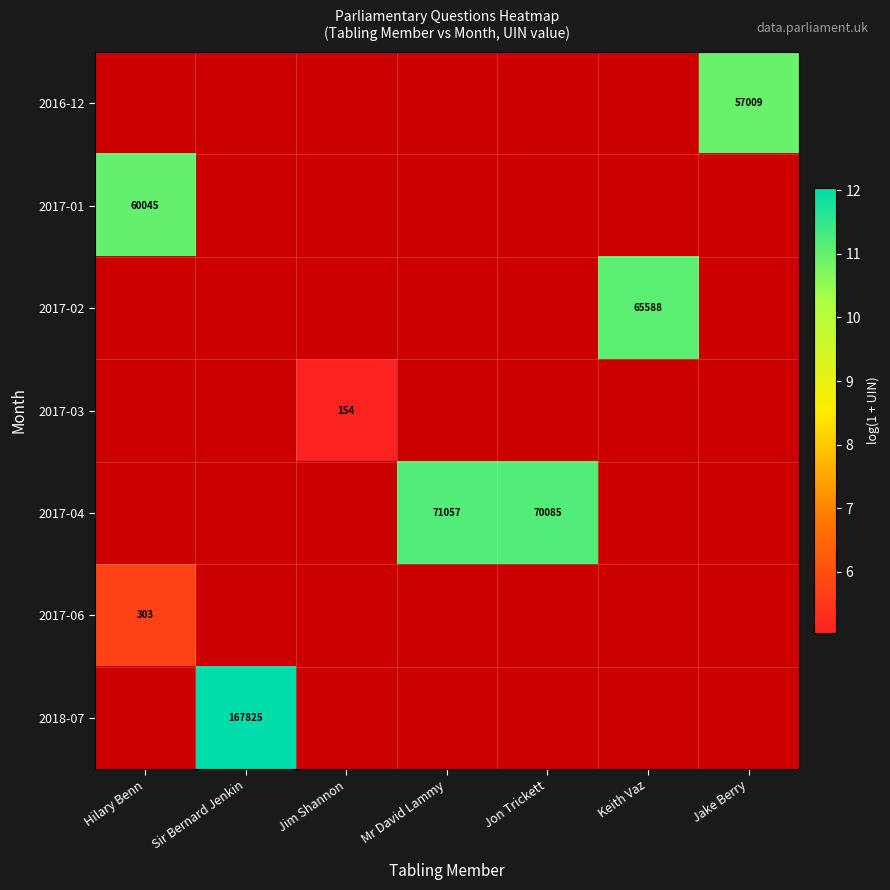

At which label does 2017-01 reach its peak?

Hilary Benn